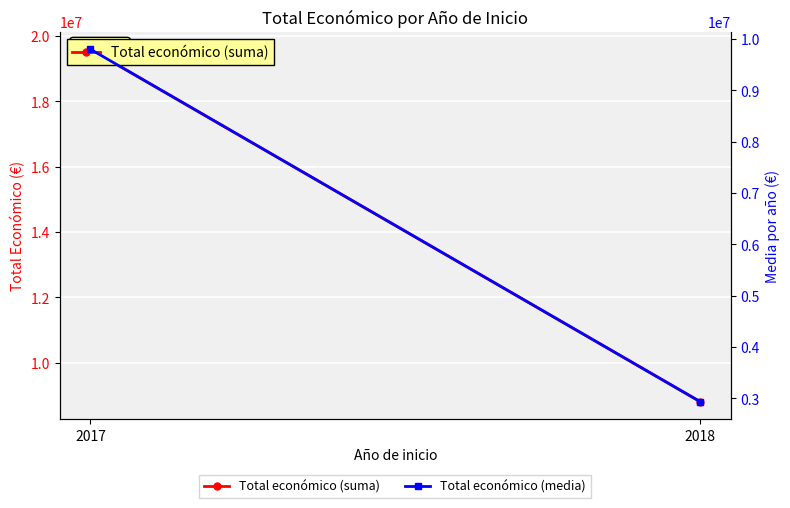

True or false: Total económico (suma) has a value of 8000934 at 2017.

False